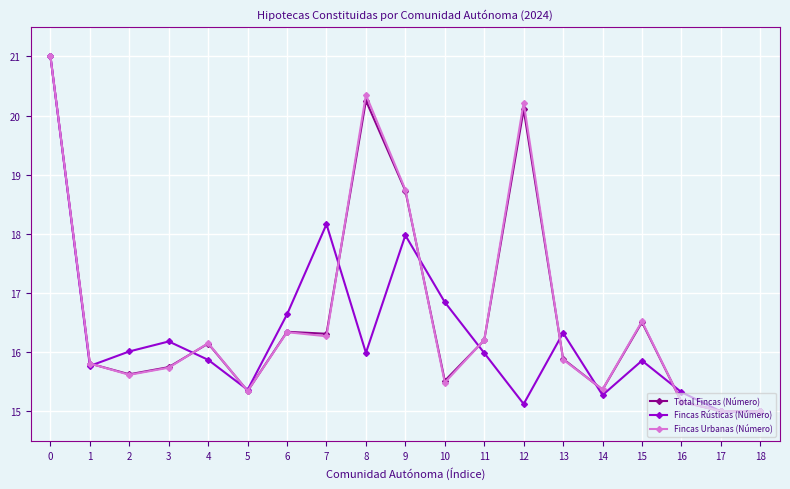

The value of Fincas Urbanas (Número) at 9 is 7.0. True or false?

False